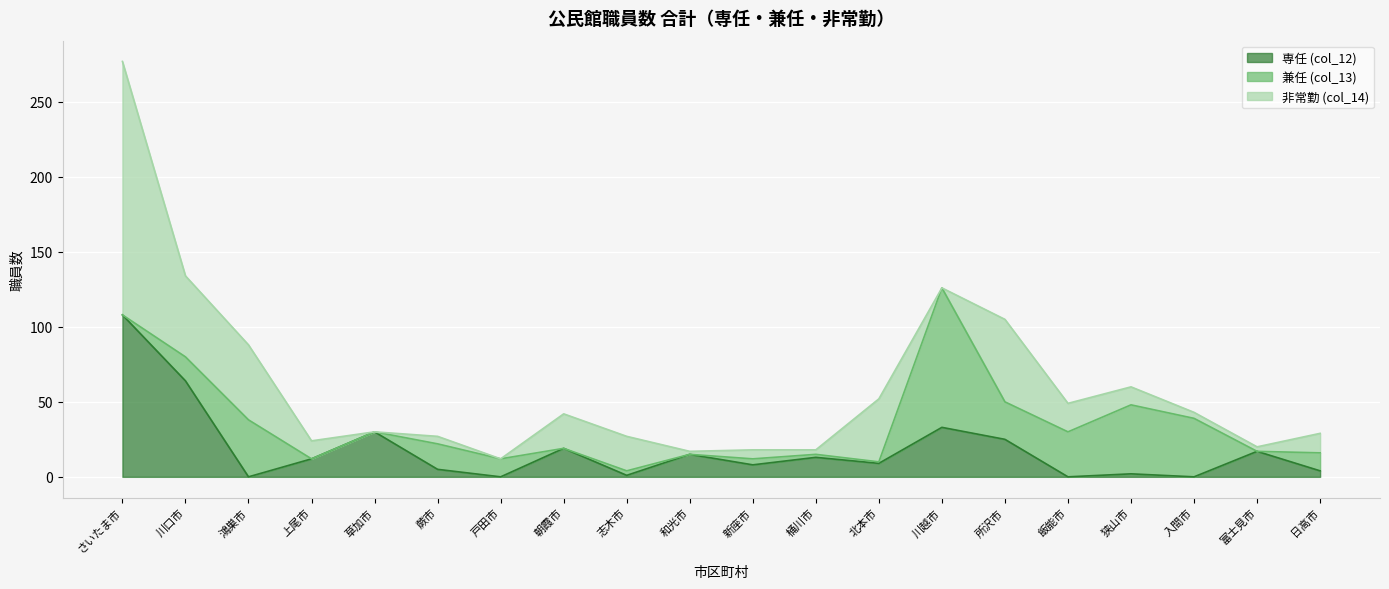

At which label is 非常勤 (col_14) closest to 84?

所沢市